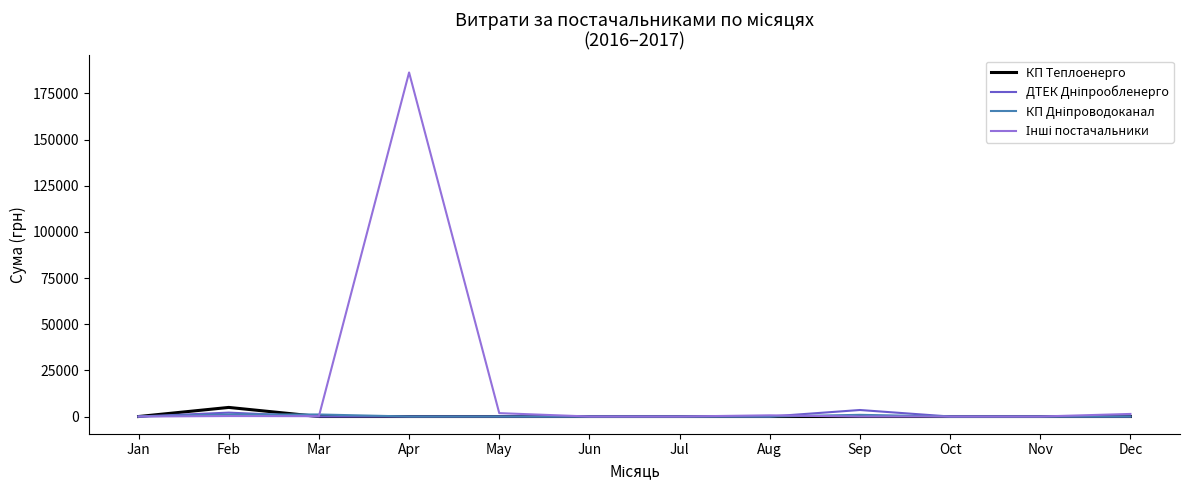

The value of КП Теплоенерго at Apr is 0.0. True or false?

True